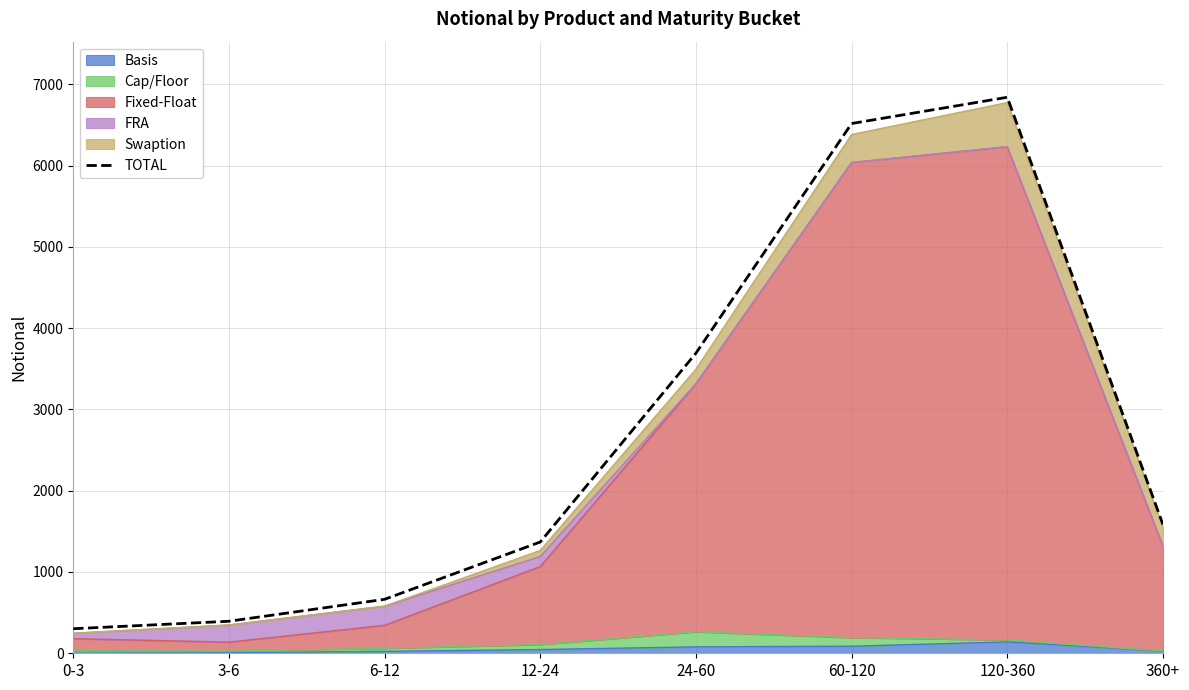

How many data points are less than 1584?

4